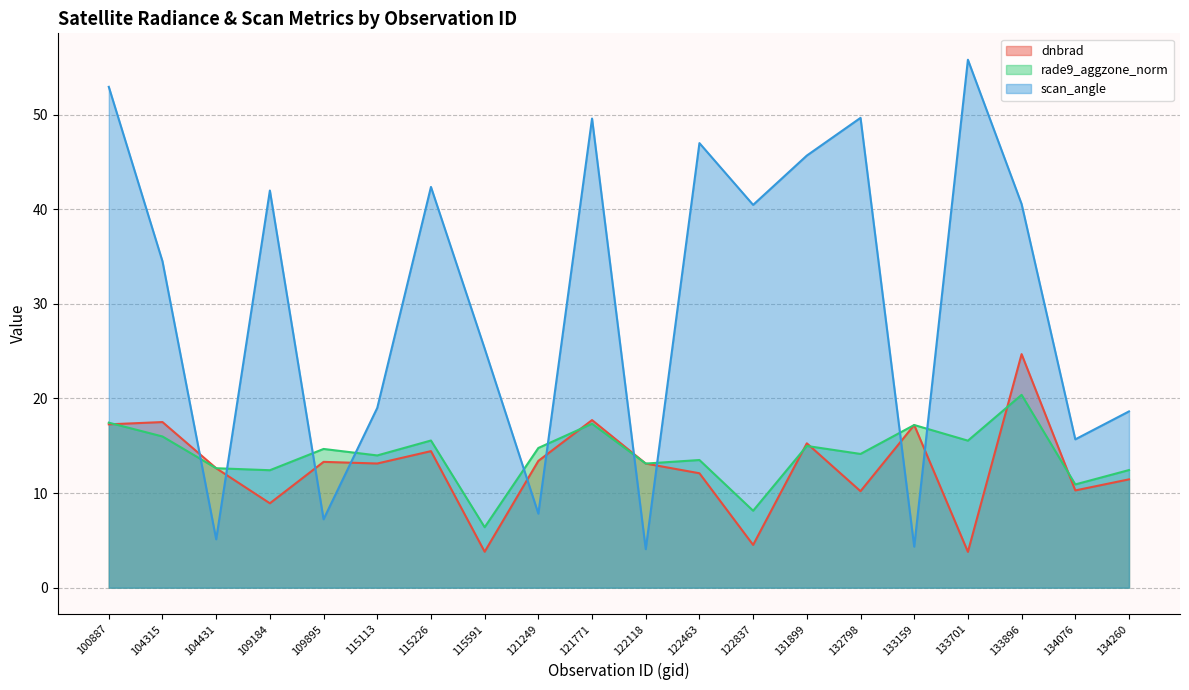

What is the difference between the highest and lowest values at 115226?

27.9